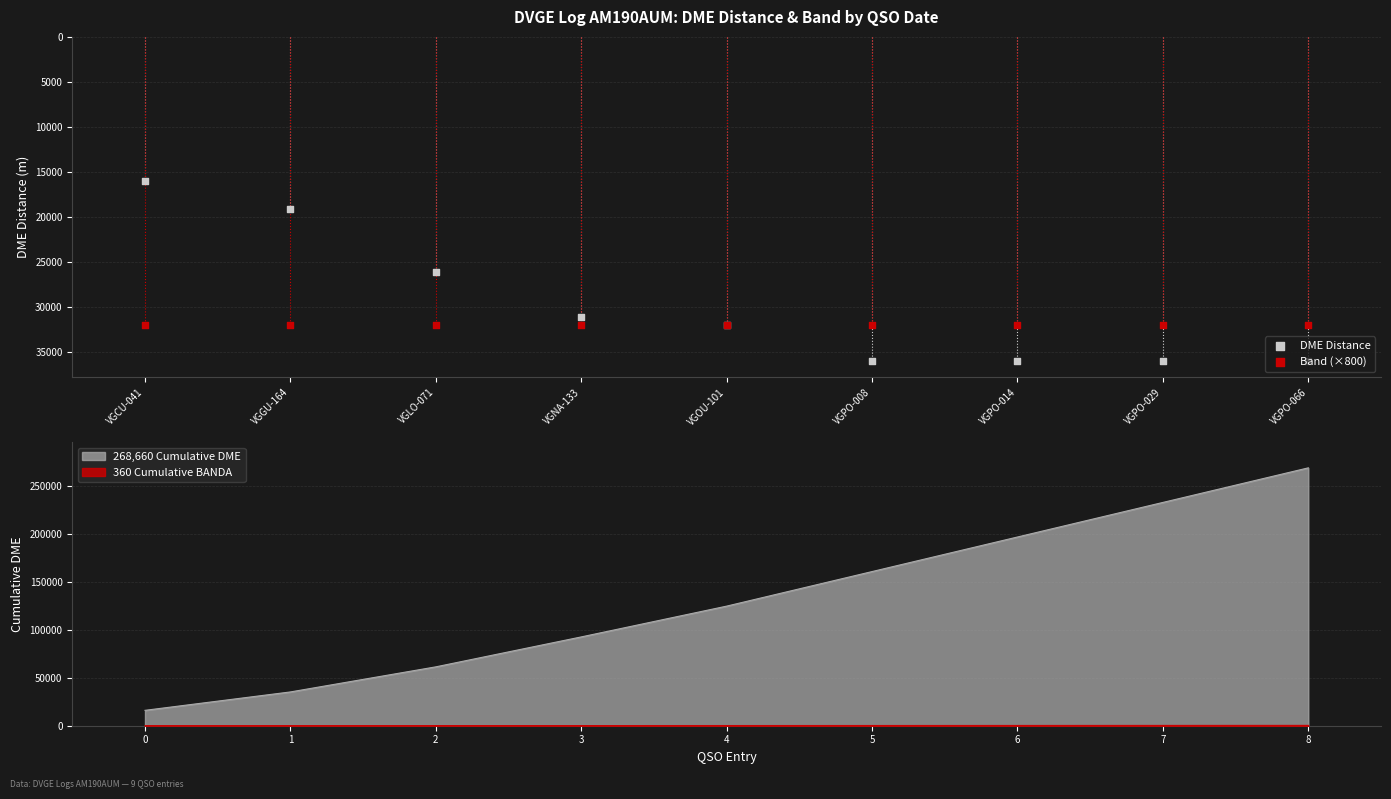

What is the total value across all series at VGNA-133?

63178